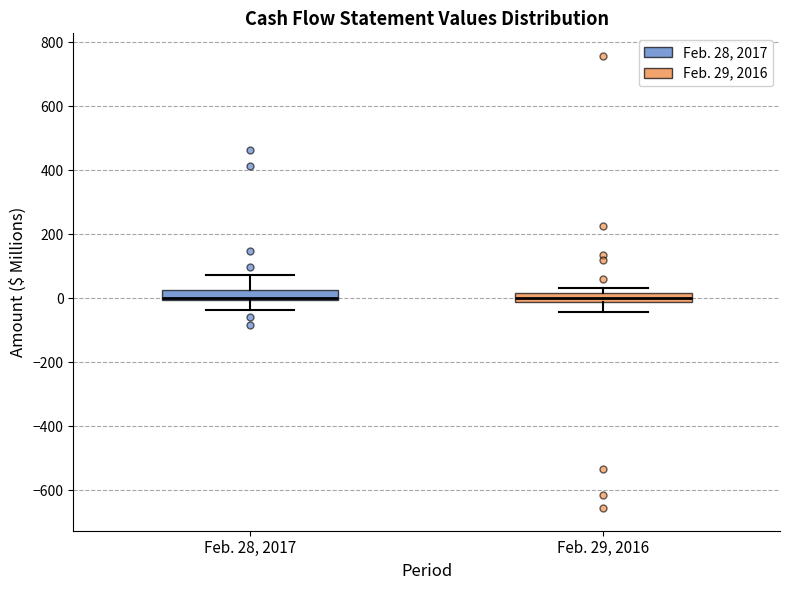

Where is the upper edge of the box for Feb. 29, 2016 on the y-axis? The values are not printed on the chart, so give them approximately, as read against the axis.

20